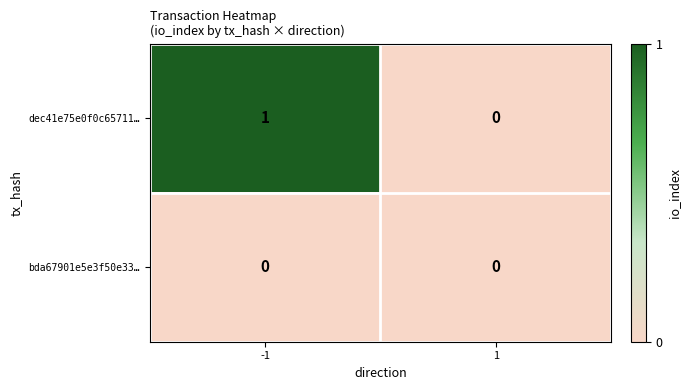

How many distinct data groups are displayed?

2